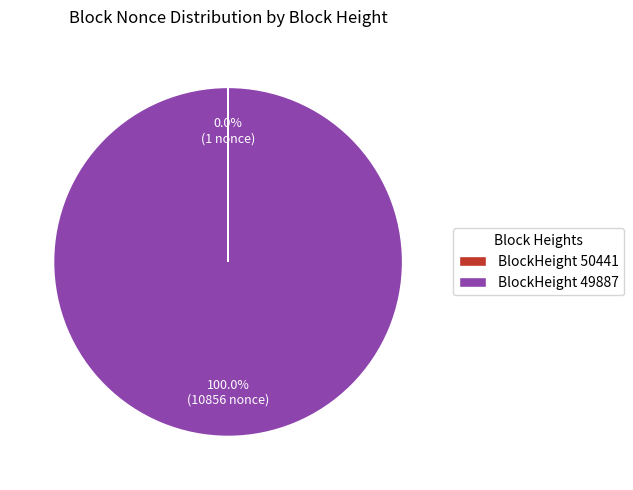

Which category accounts for the majority?

BlockHeight 49887